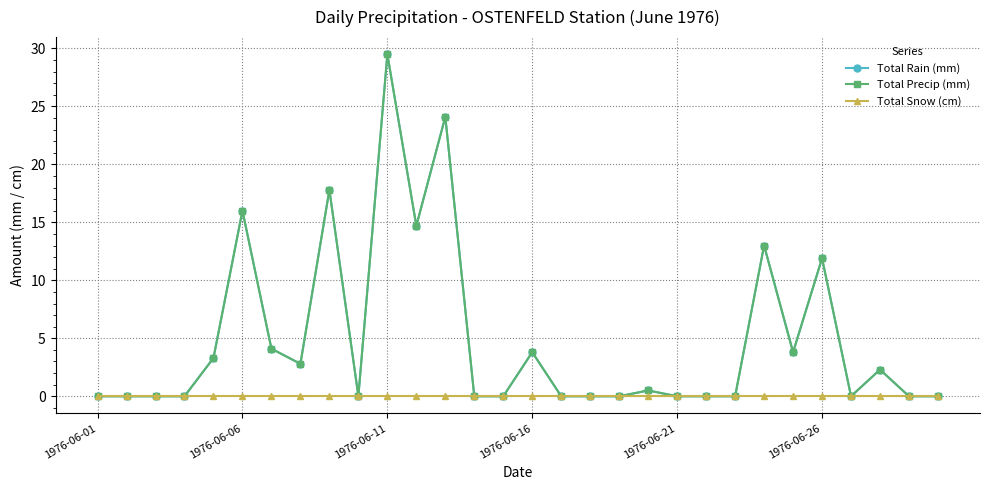

Which series has the widest spread of values?

Total Rain (mm)